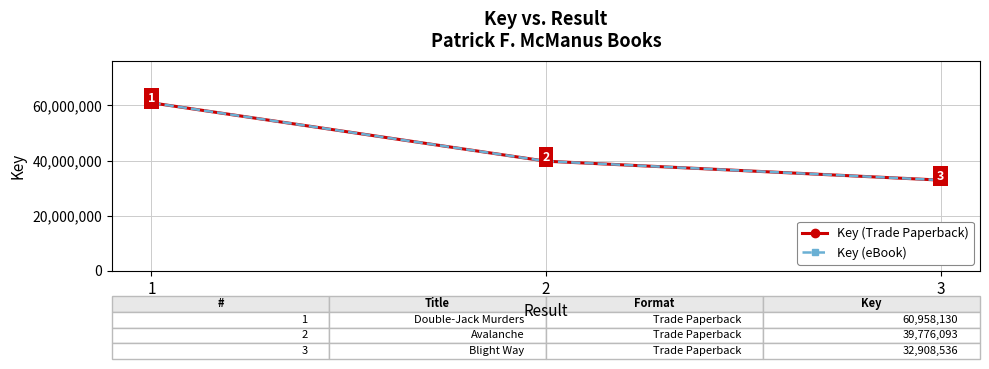

True or false: Key (Trade Paperback) has a value of 32908536 at 3.

True